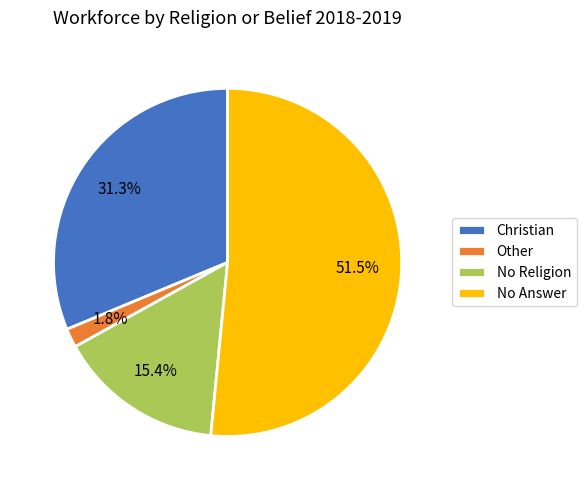

To the nearest percent, what is the average slice percentage?

25%